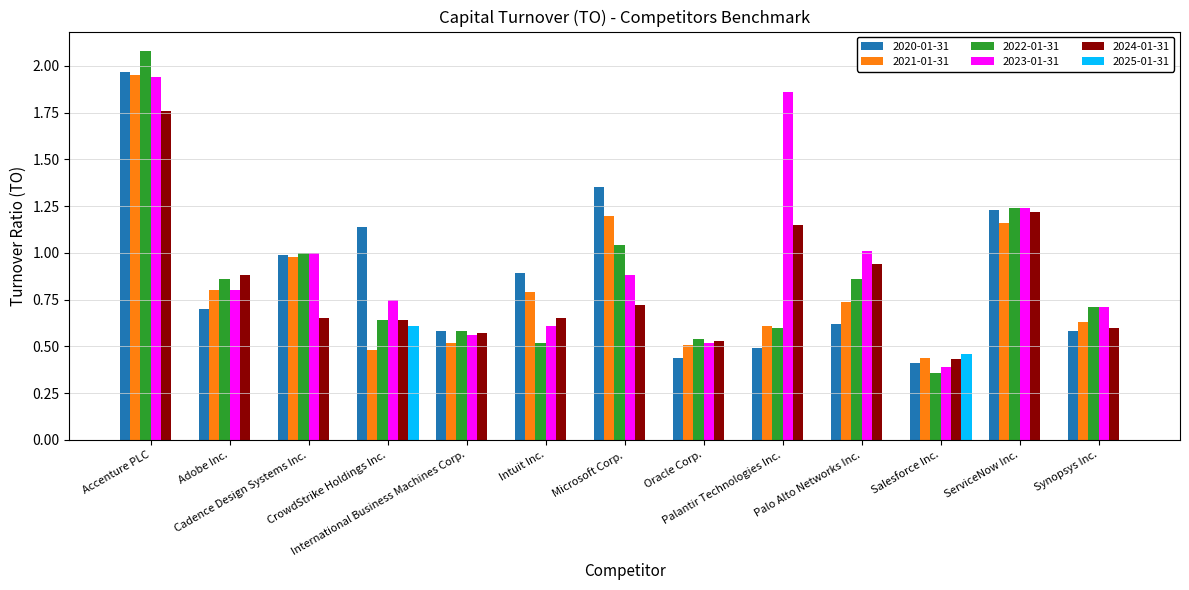

What is the maximum value shown in the chart?

2.1